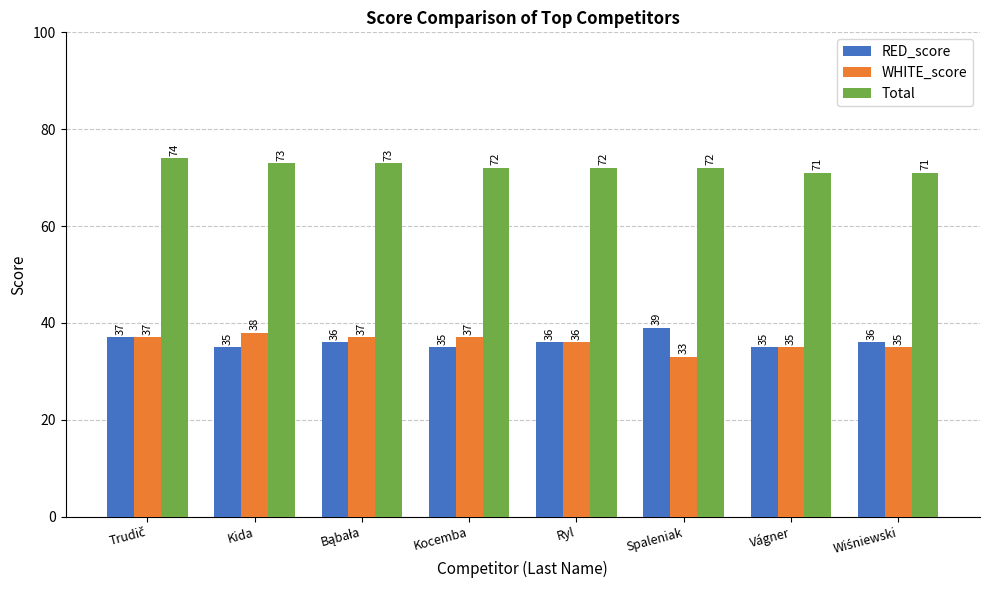

What is the difference between the maximum and second lowest values in the Total series?

3